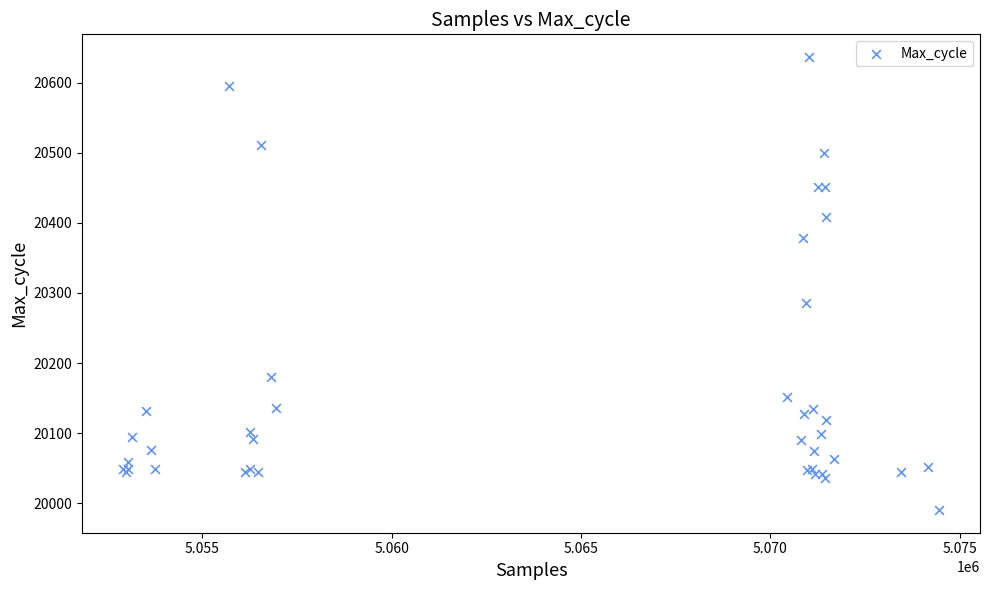

What Y value in the scatter plot is closest to 20313?

20285